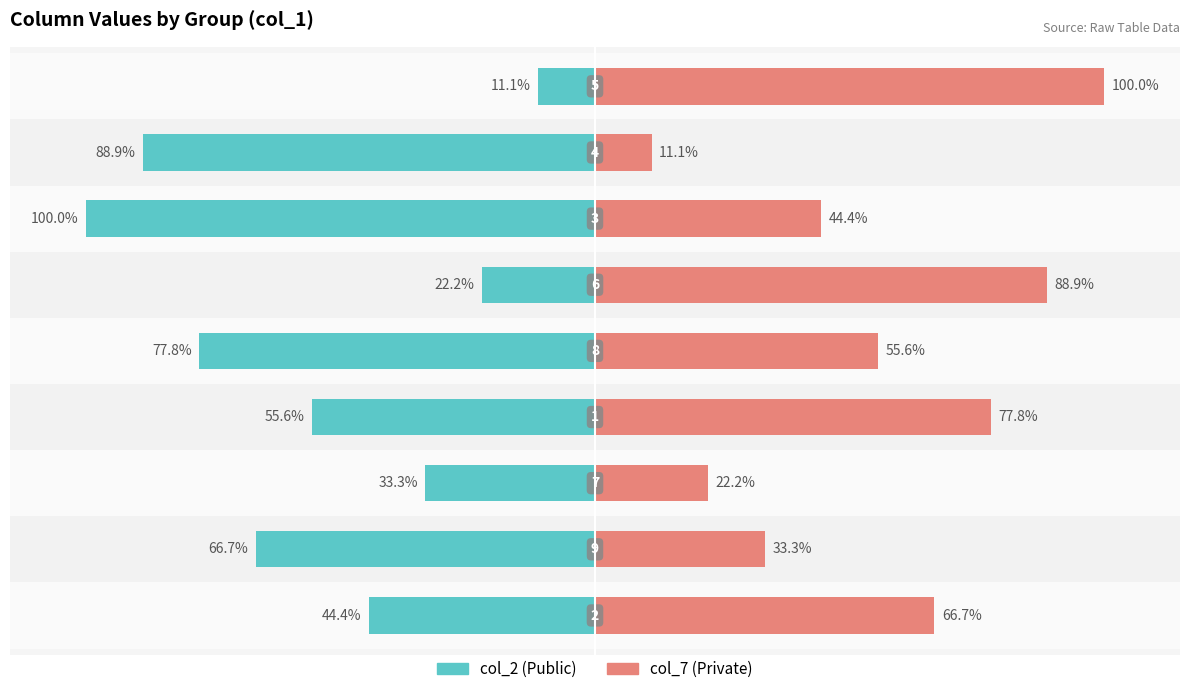

List the series in order of their peak value, highest first.

col_7, col_2